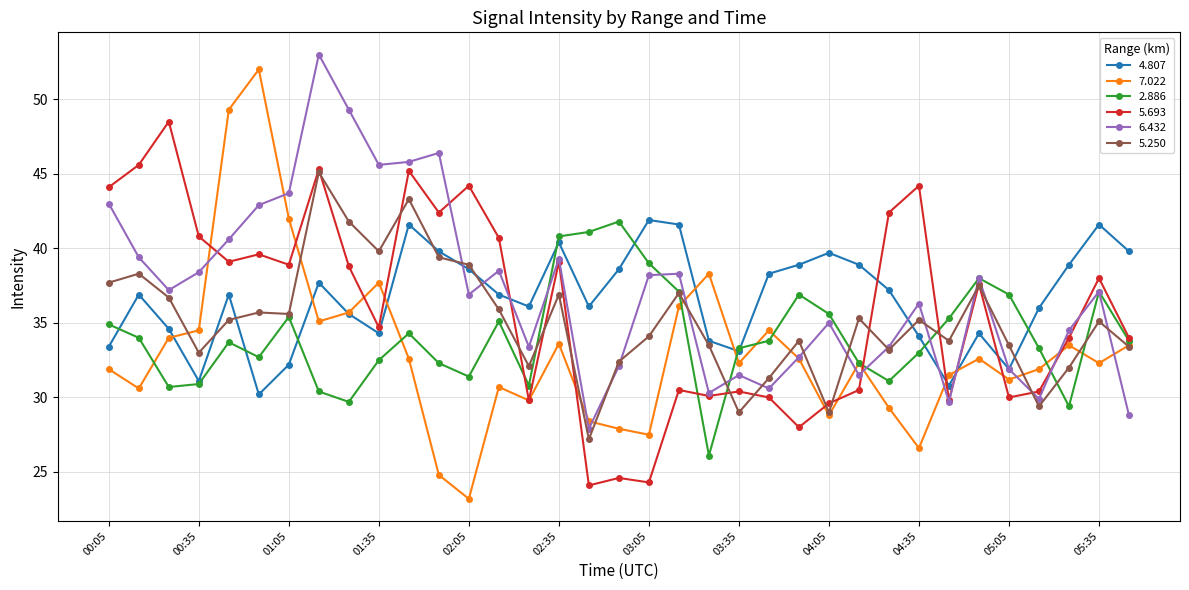

What is the minimum value shown in the chart?

23.2